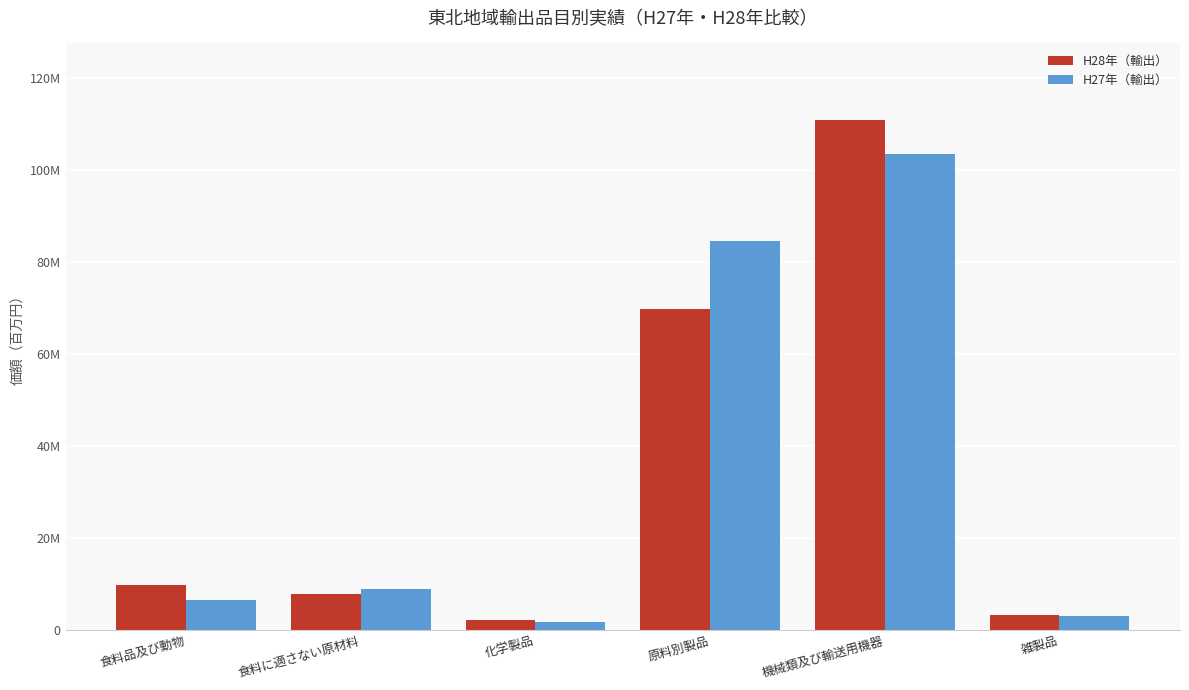

Are the bars grouped side by side (vs. stacked)?

Yes